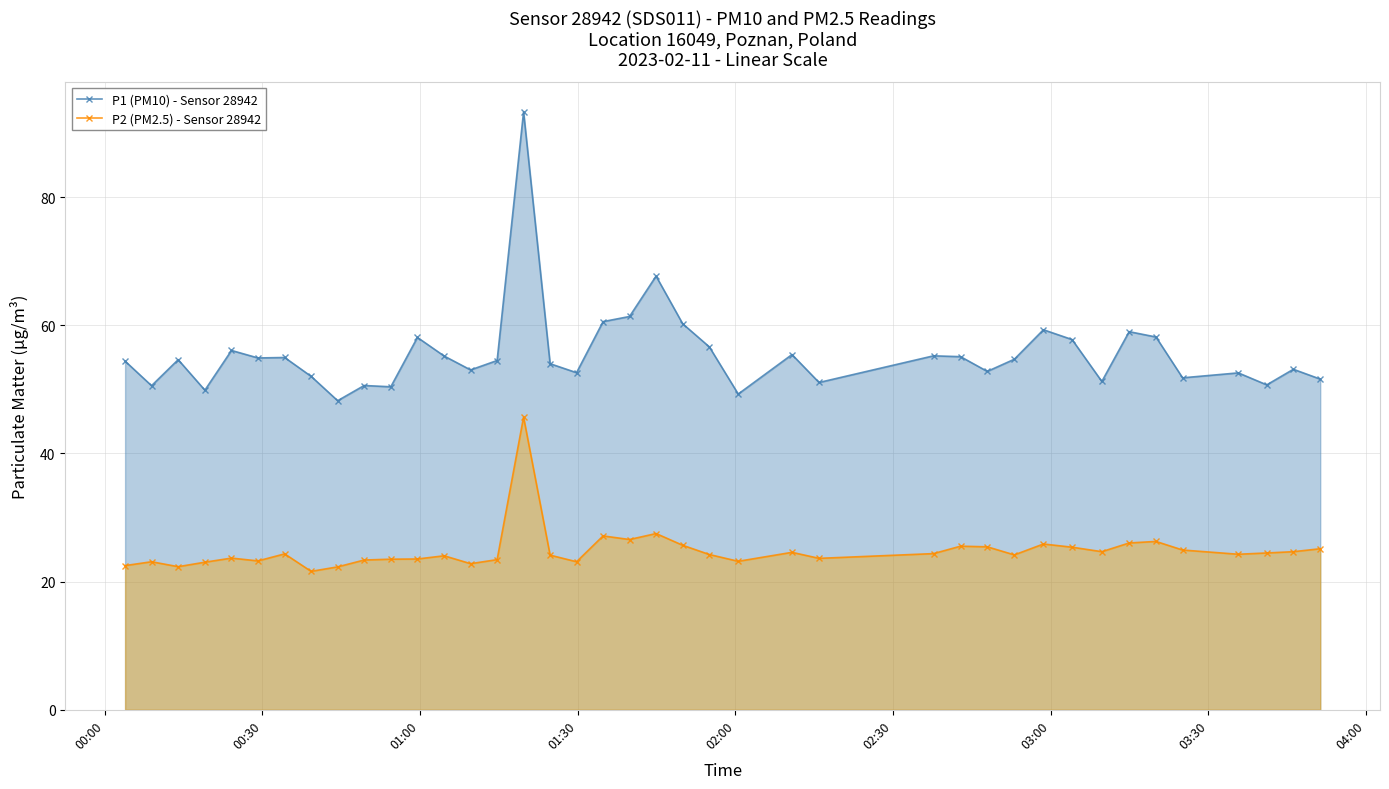

True or false: P2 (PM2.5) - Sensor 28942 has more than 2 interior local peaks.

True